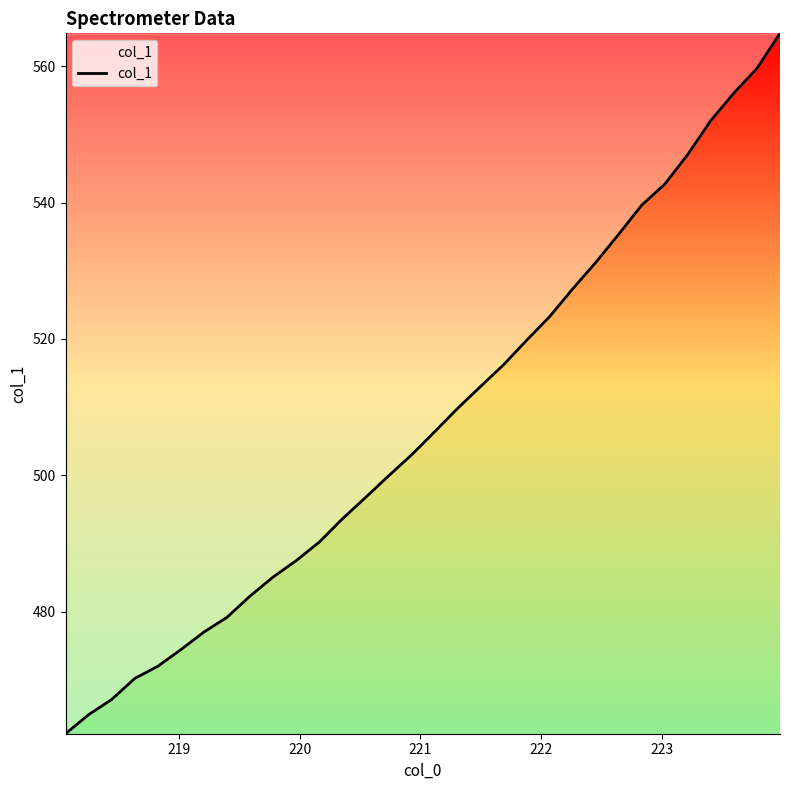

What is the difference between the maximum and minimum values?

102.7